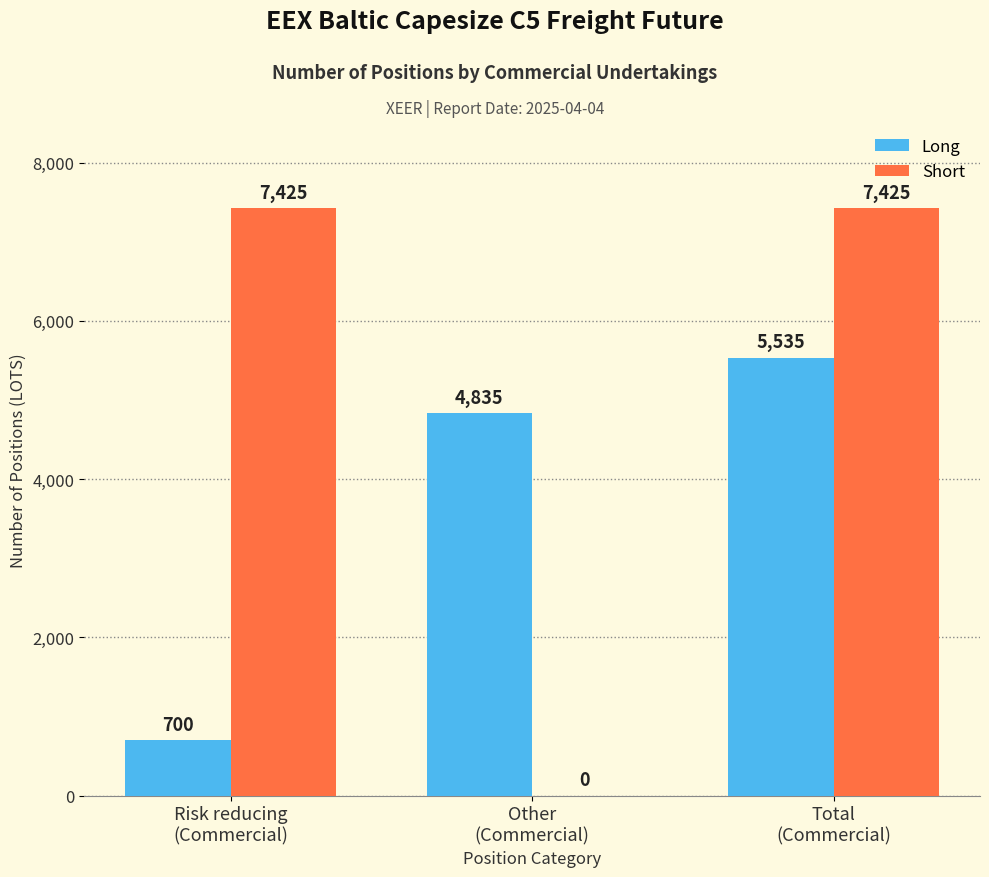

Which series has the largest total across all categories?

Short